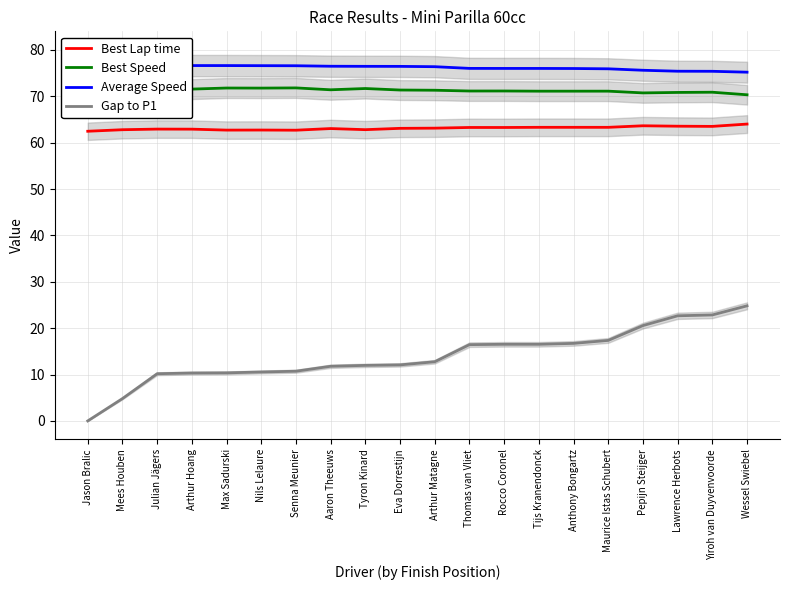

Does the chart have visible grid lines?

Yes